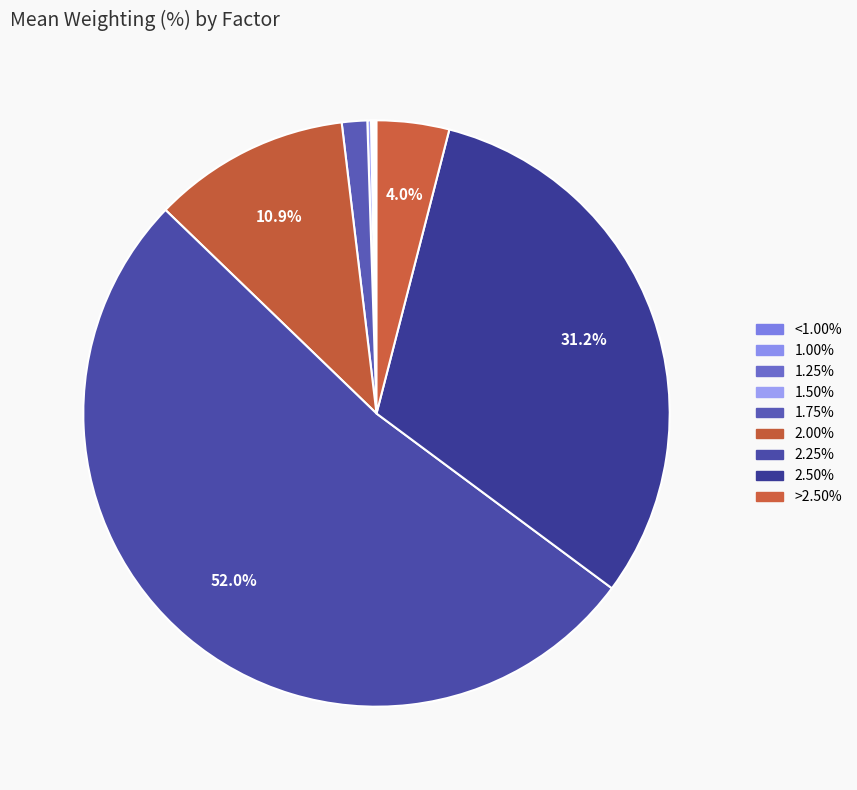

Is it true that <1.00% is 0% of the pie?

True